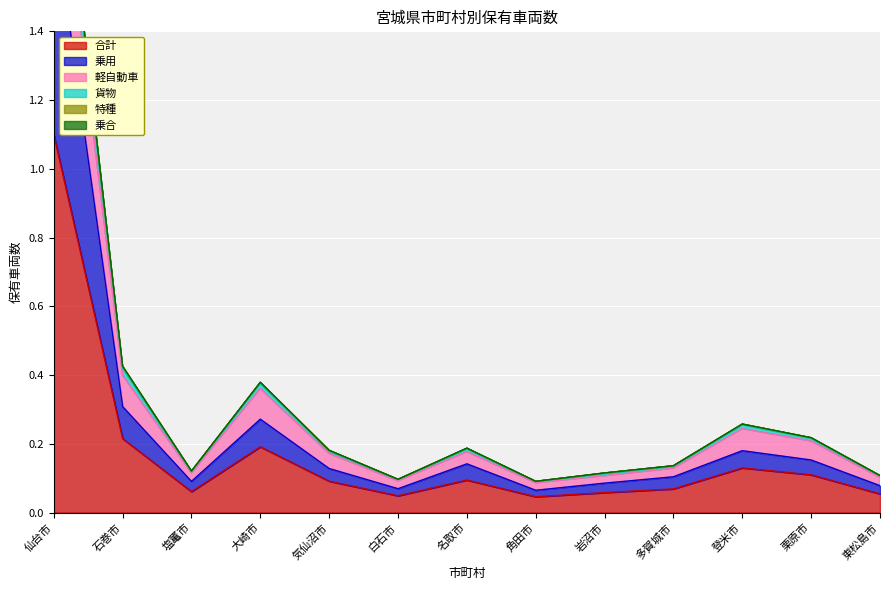

What is the label of the 2nd point from the left?

石巻市